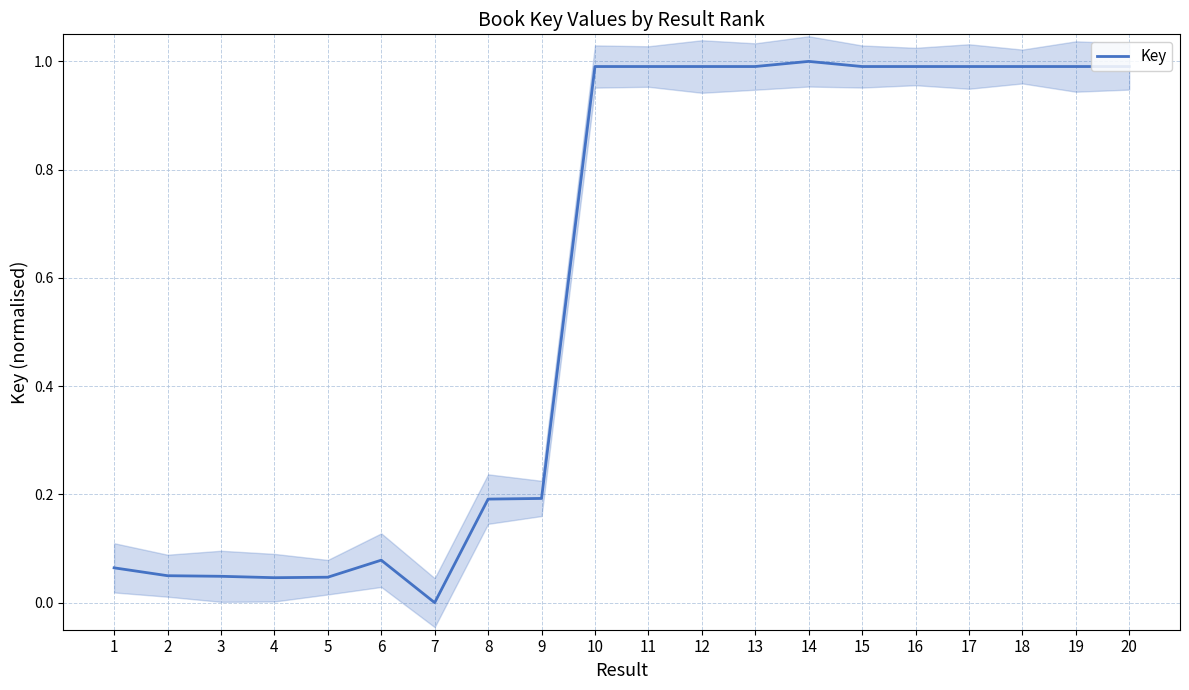

What is the value of the 9th point from the left?

0.2